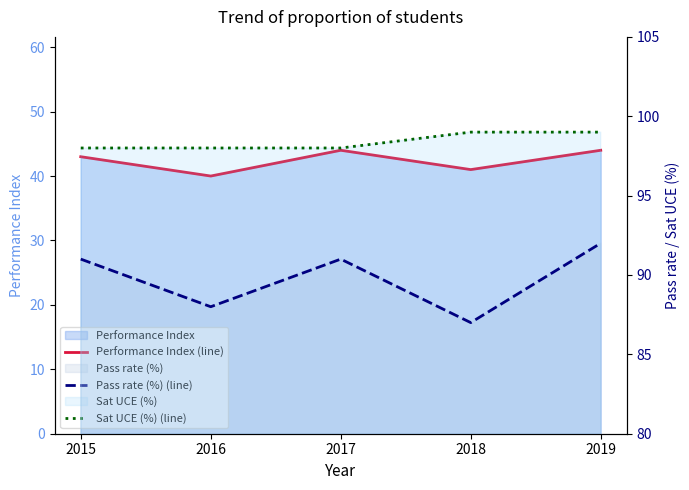

Reading left to right, transcribe all the data shown in this chart.

Performance Index (line): 43	40	44	41	44
Pass rate (%) (line): 91	88	91	87	92
Sat UCE (%) (line): 98	98	98	99	99